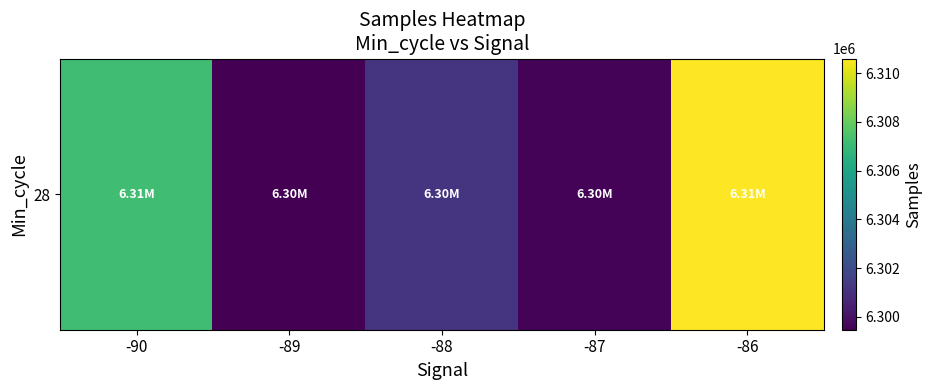

Where does the data first go above 6301195?

-90